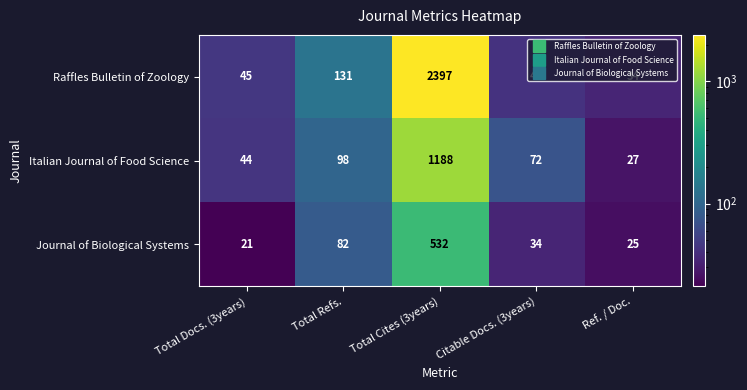

What is the smallest value displayed?

21